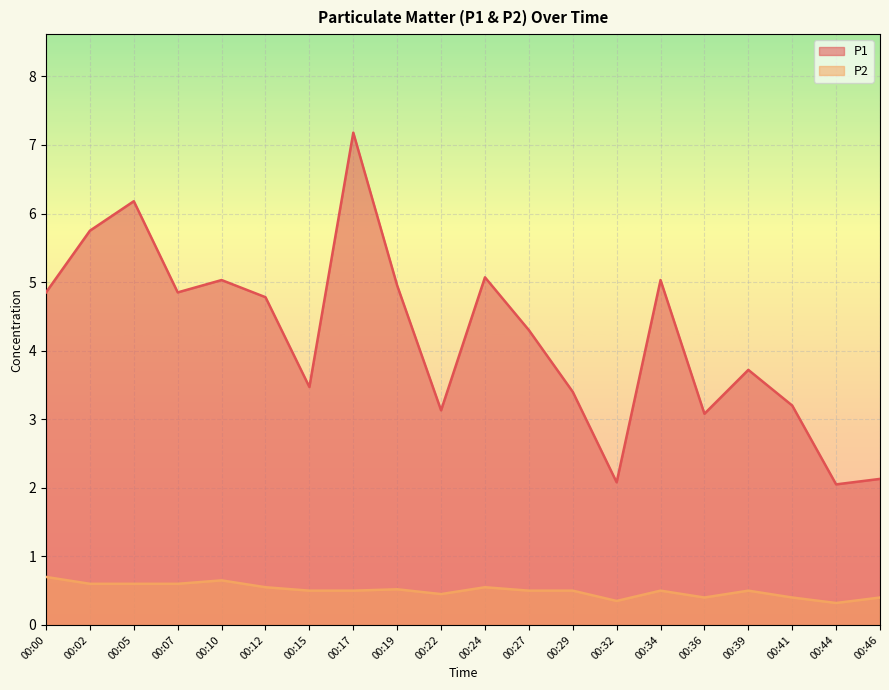

How many lines are shown in the chart?

2